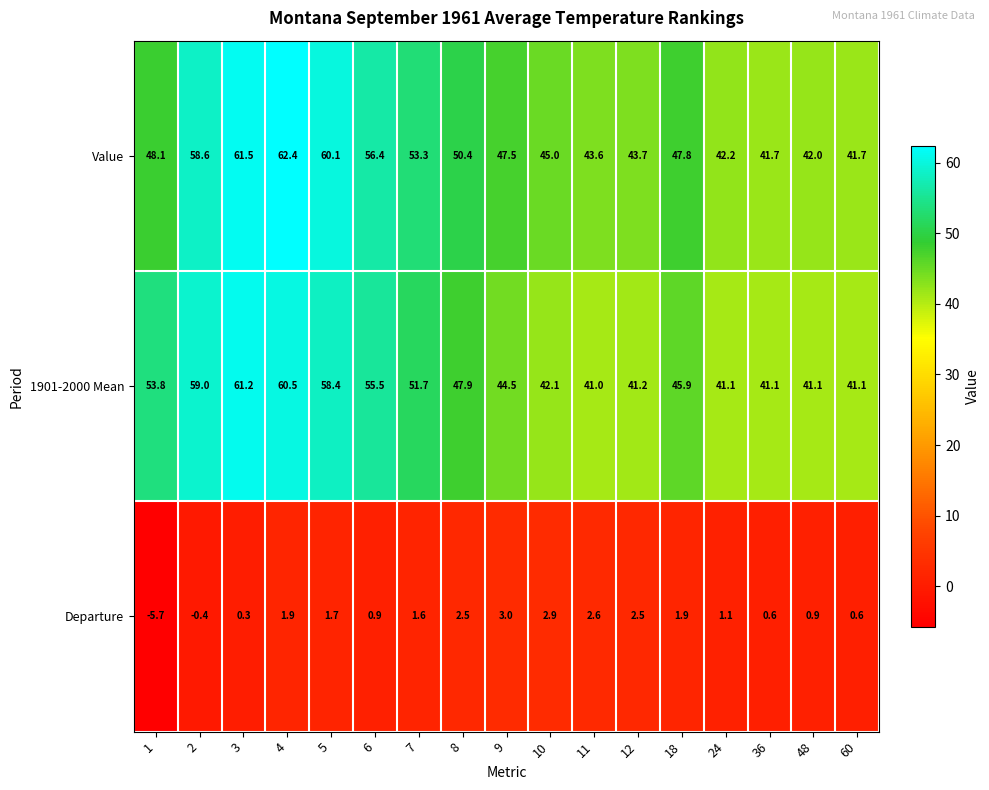

Where is Value nearest to the value 52?

7